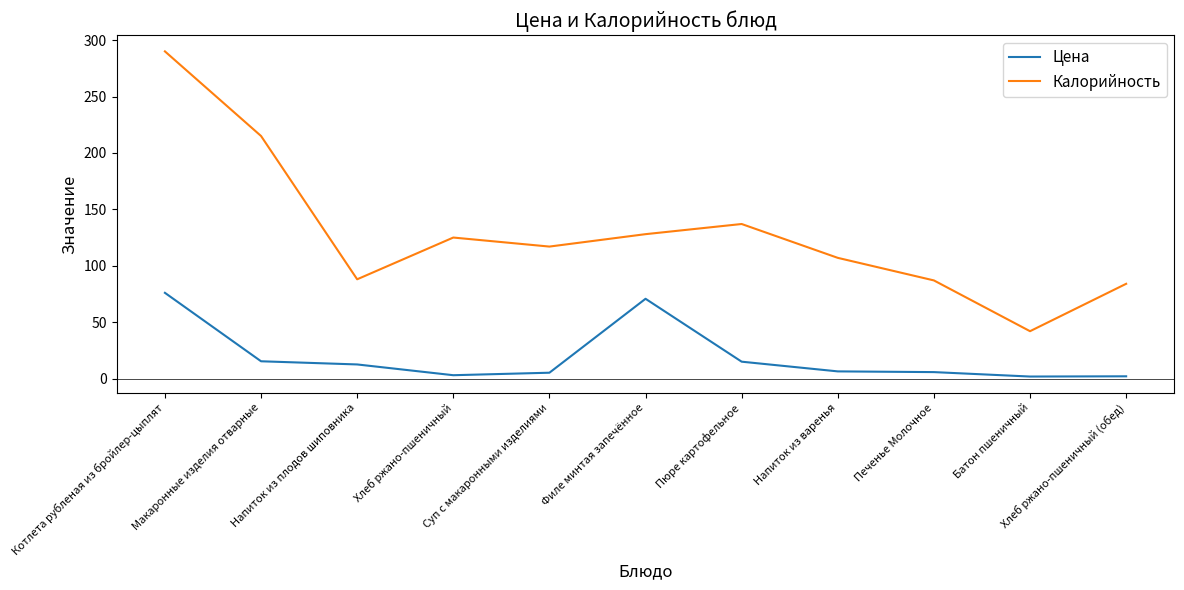

What is the maximum value shown in the chart?

290.0